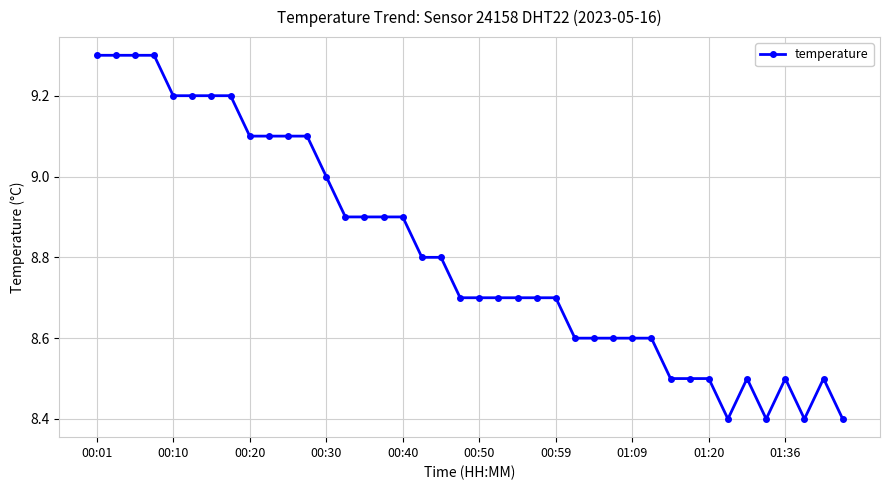

True or false: there are more than 0 points higher than both neighbors.

True